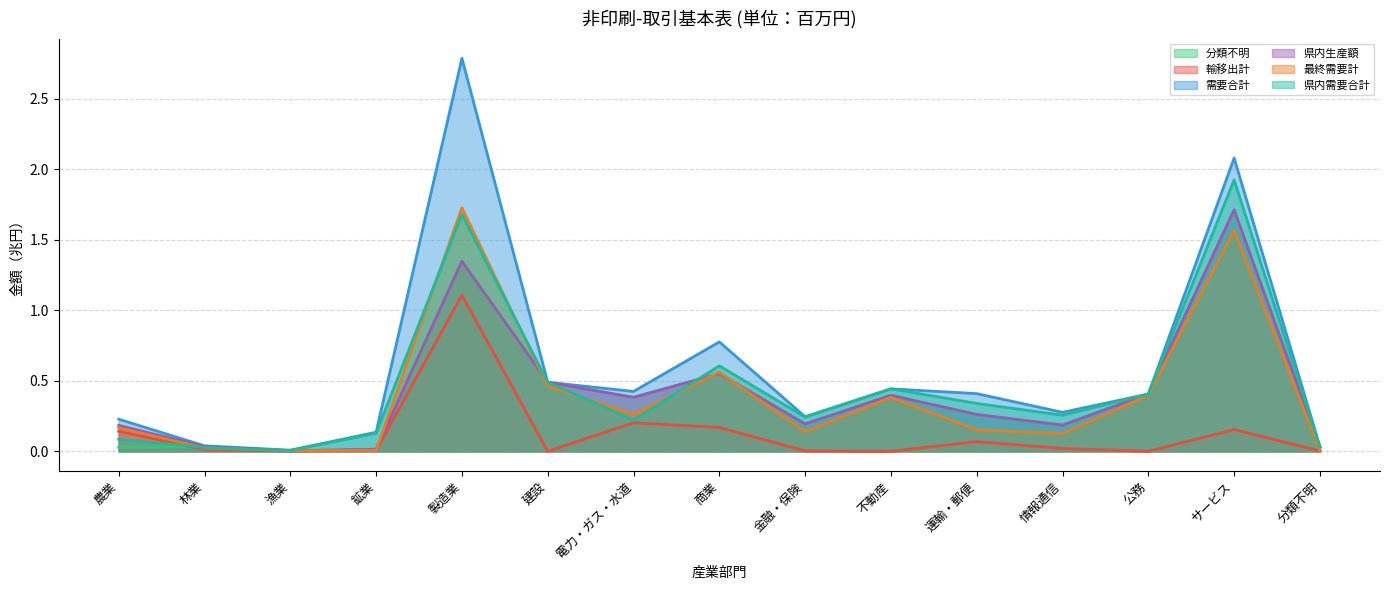

Count the number of data series in this chart.

6